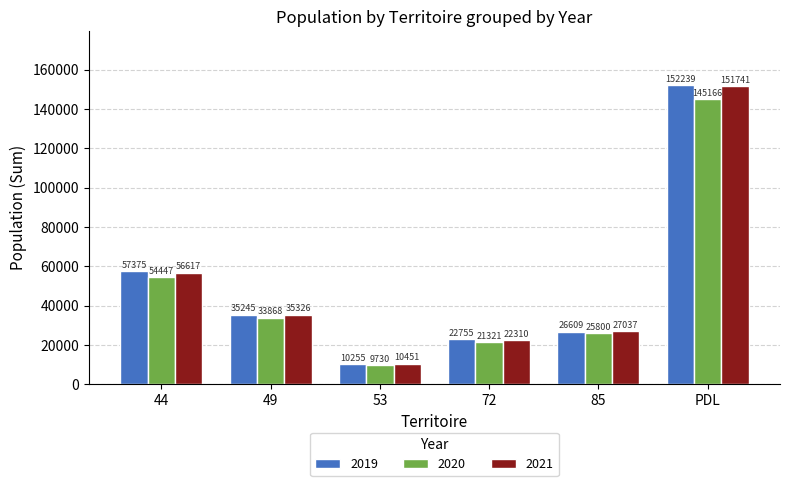

At which label is 2020 closest to 77448?

44